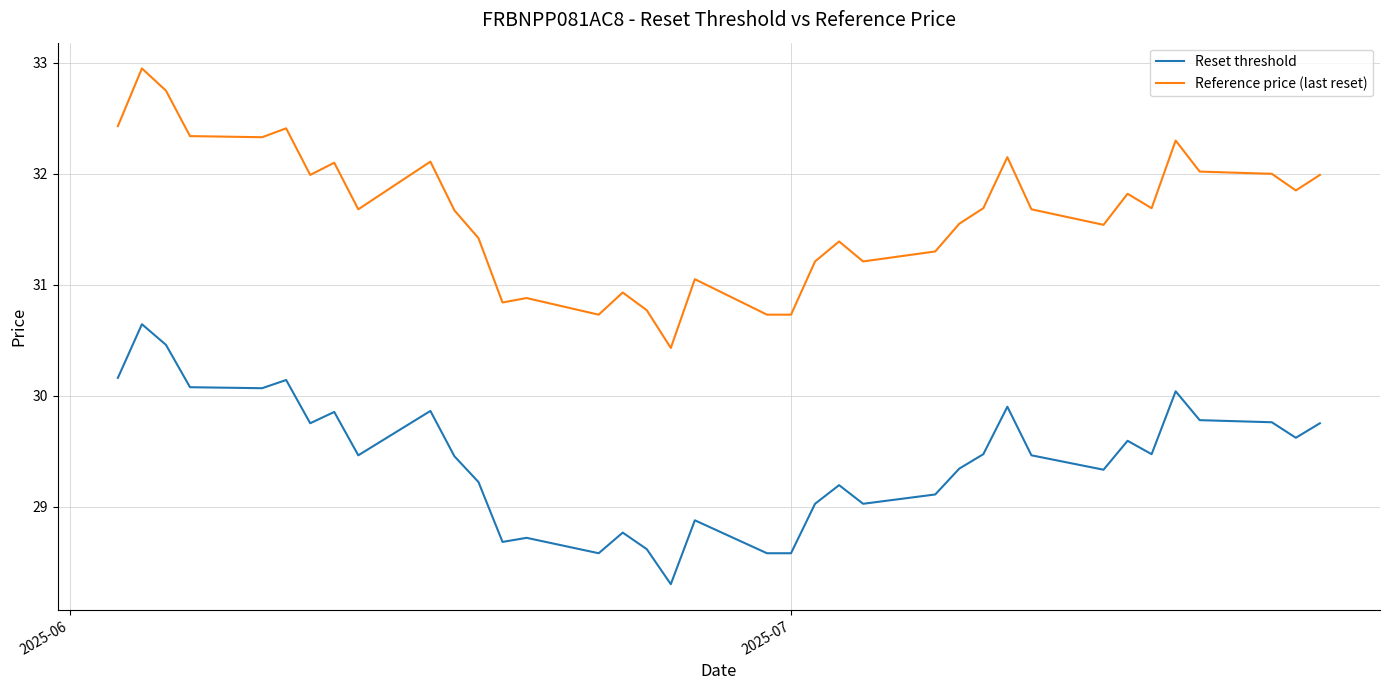

True or false: Reset threshold and Reference price (last reset) cross at least once.

False